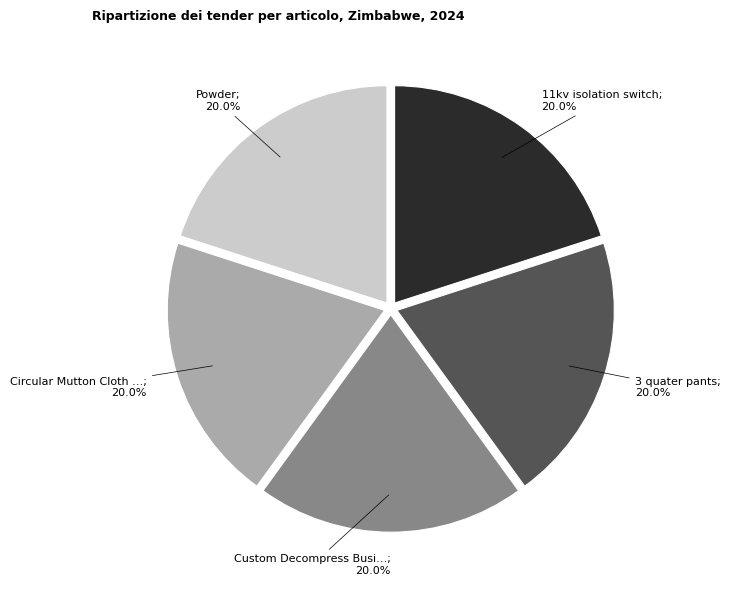

Is there a majority slice in this chart?

No